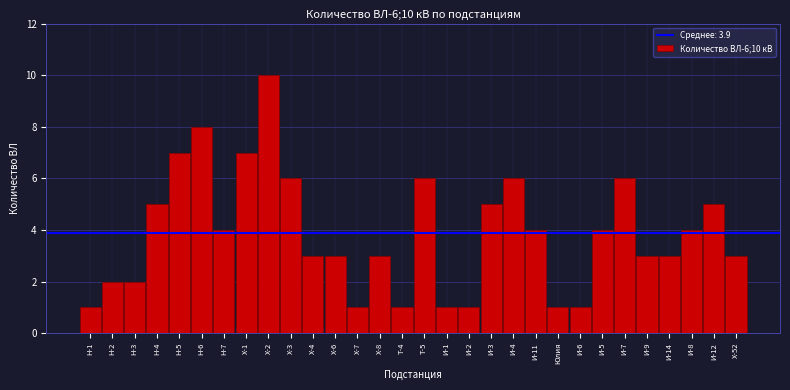

Reading left to right, what are all the values shown in this chart?

1	2	2	5	7	8	4	7	10	6	3	3	1	3	1	6	1	1	5	6	4	1	1	4	6	3	3	4	5	3